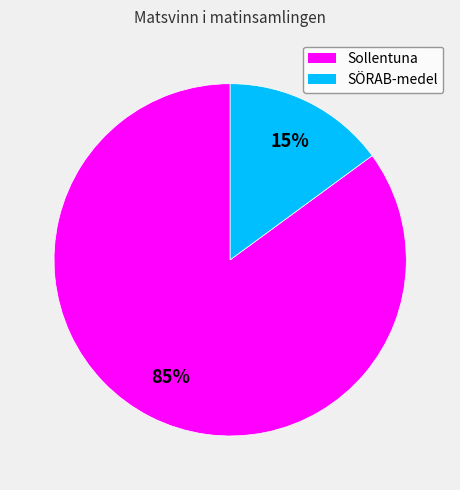

Count the number of slices in the pie.

2